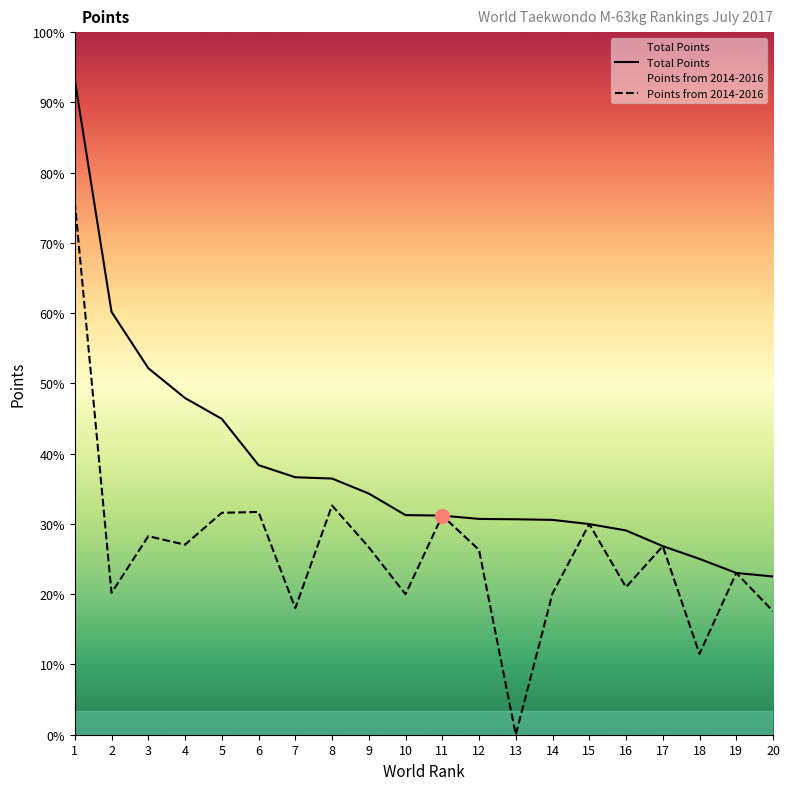

The Points from 2014-2016 series shows 43.4 at 11. True or false?

False